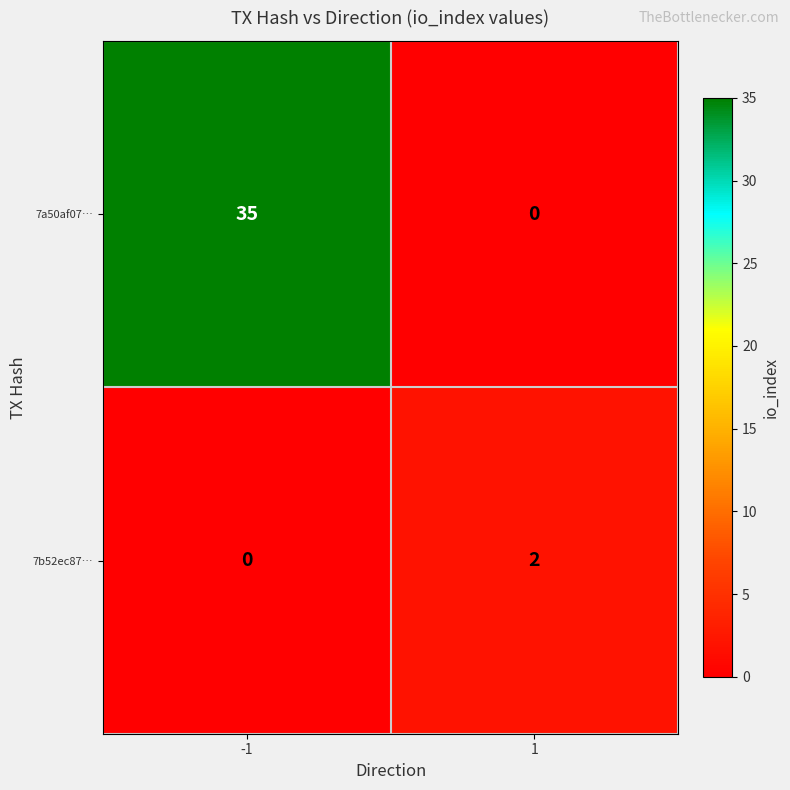

Is the value of 7a50af07… at 1 greater than the value of 7b52ec87… at 1?

No